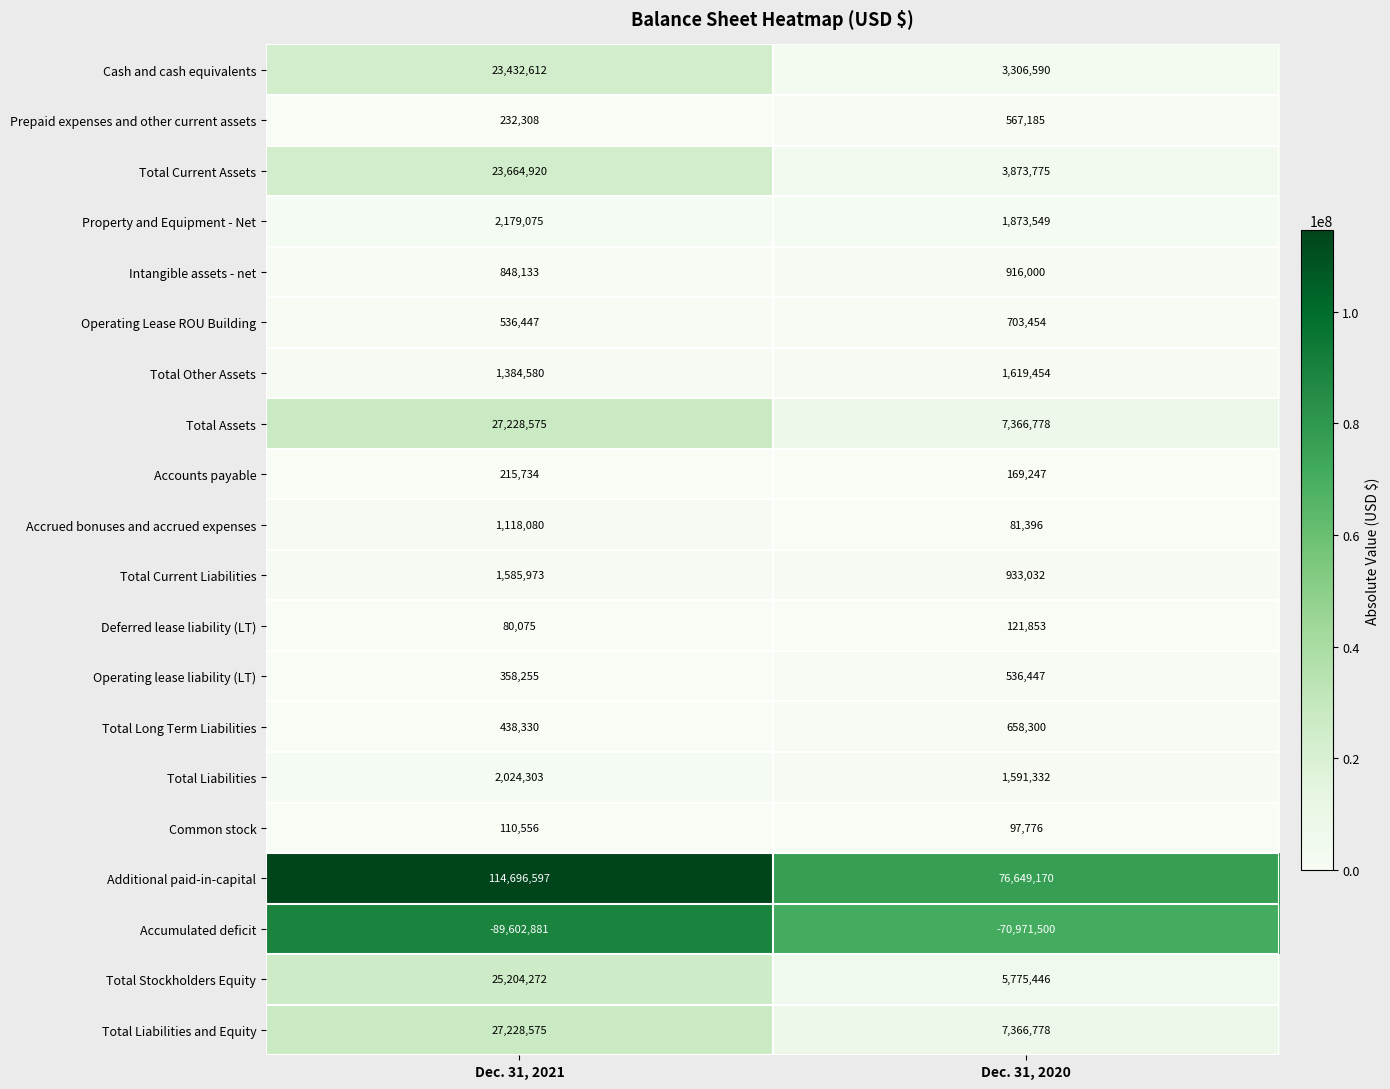

How many series are shown in this chart?

20